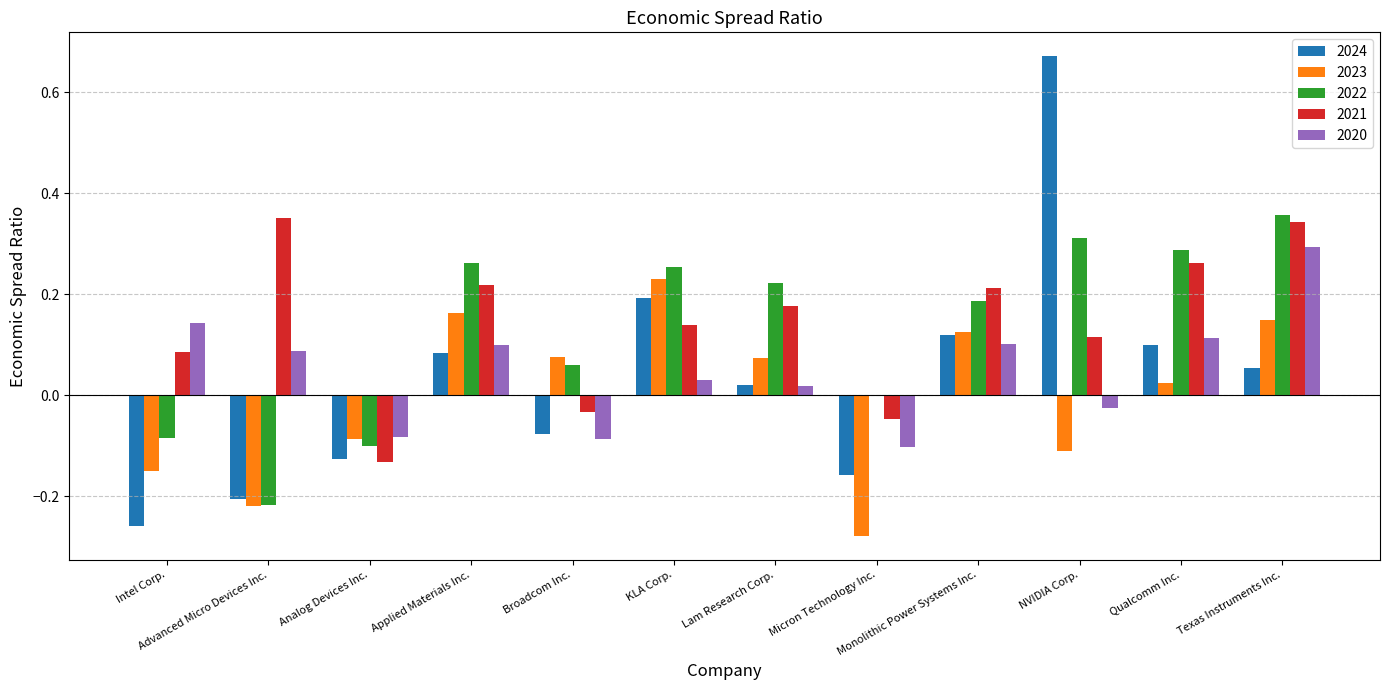

At which category is the sum across all series the highest?

Texas Instruments Inc.